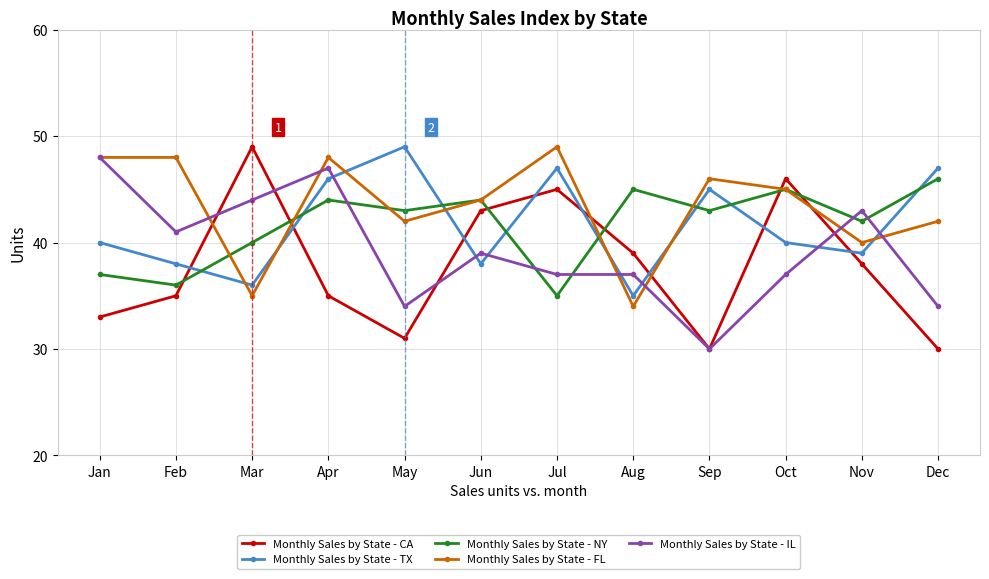

What are all the series names shown in the legend?

Monthly Sales by State - CA, Monthly Sales by State - TX, Monthly Sales by State - NY, Monthly Sales by State - FL, Monthly Sales by State - IL